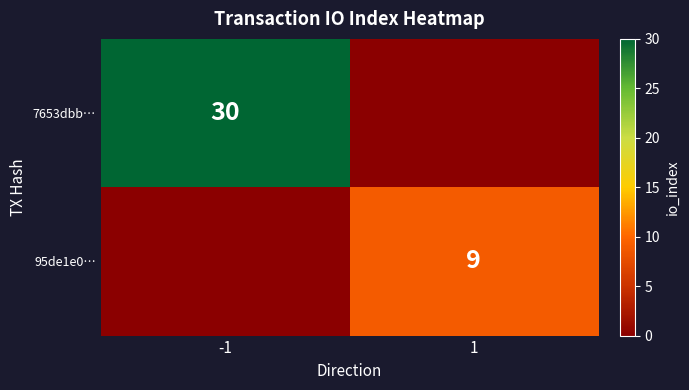

Which label corresponds to the smallest value in the chart?

1